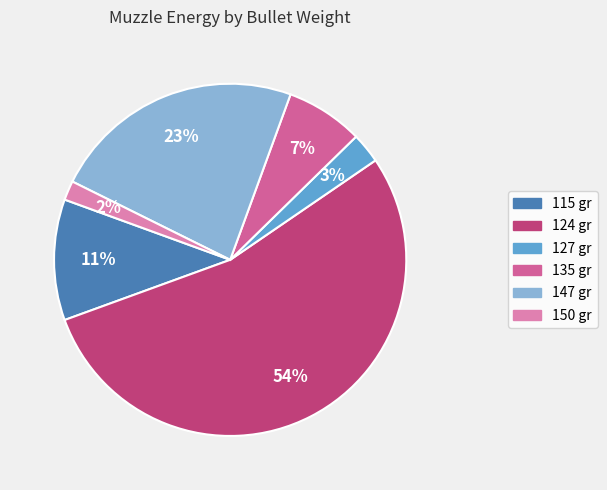

How many slices are in this pie chart?

6